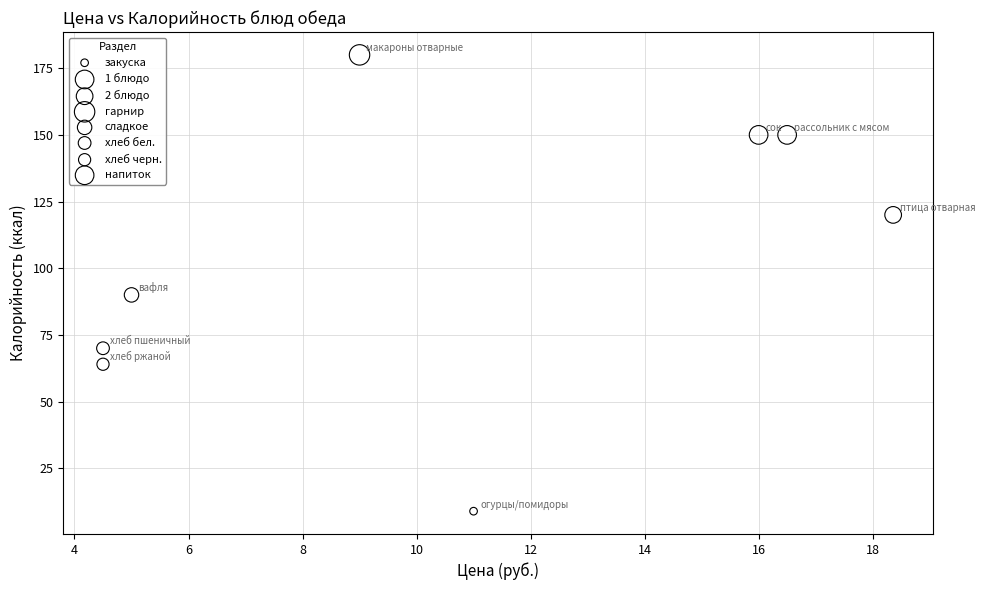

Which series contains the highest Y value?

гарнир